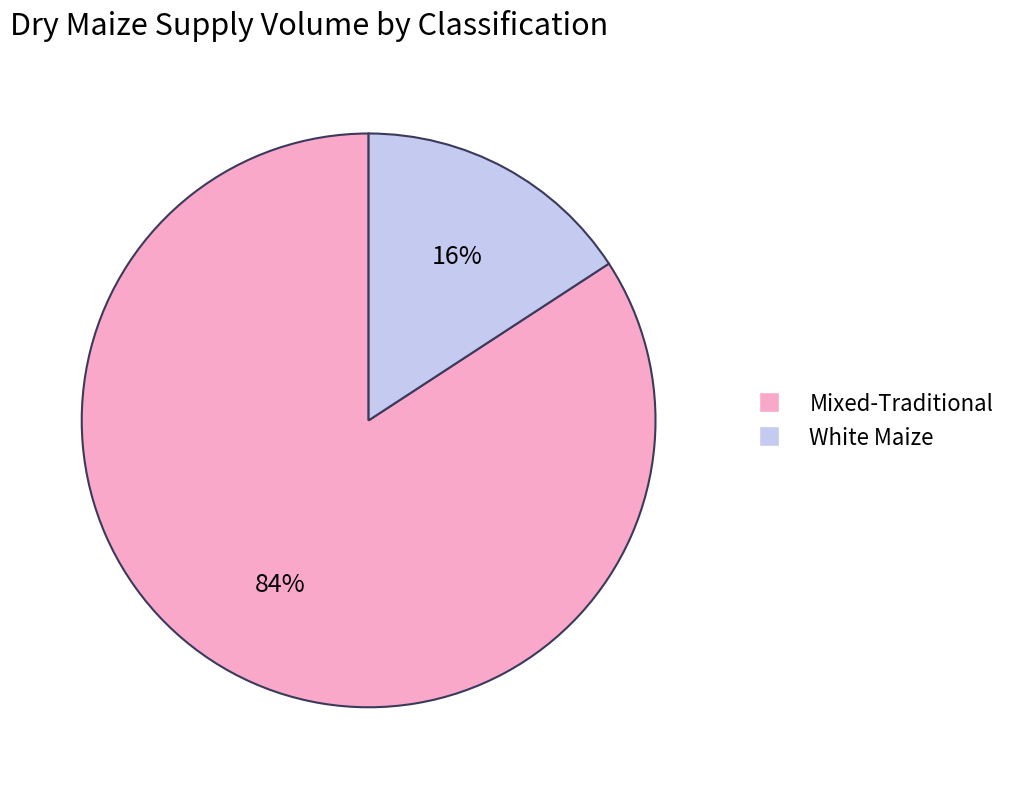

How many slices are in this pie chart?

2